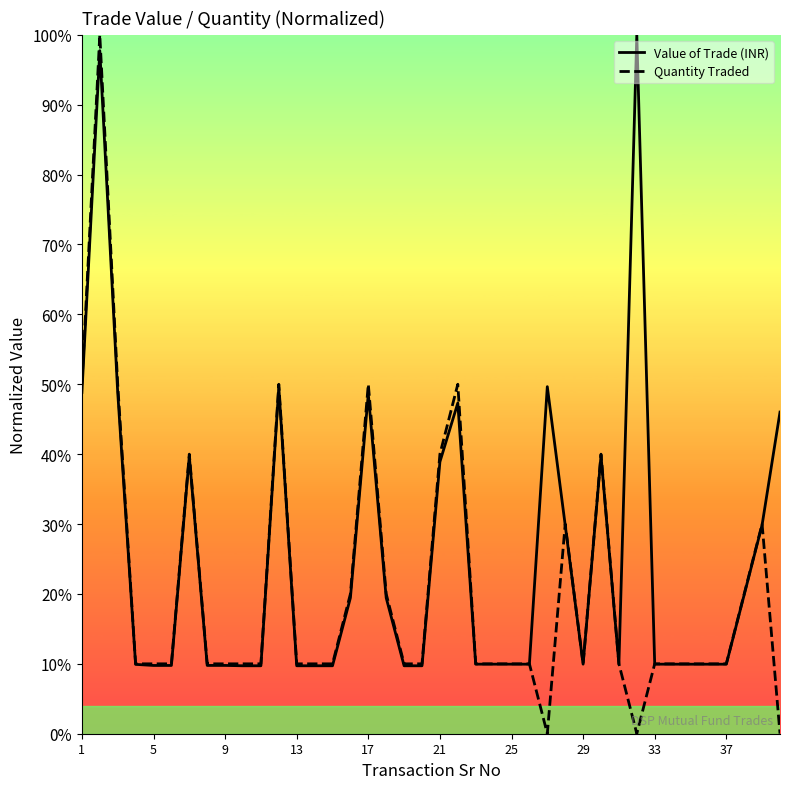

Between 34 and 22, which is larger?

22